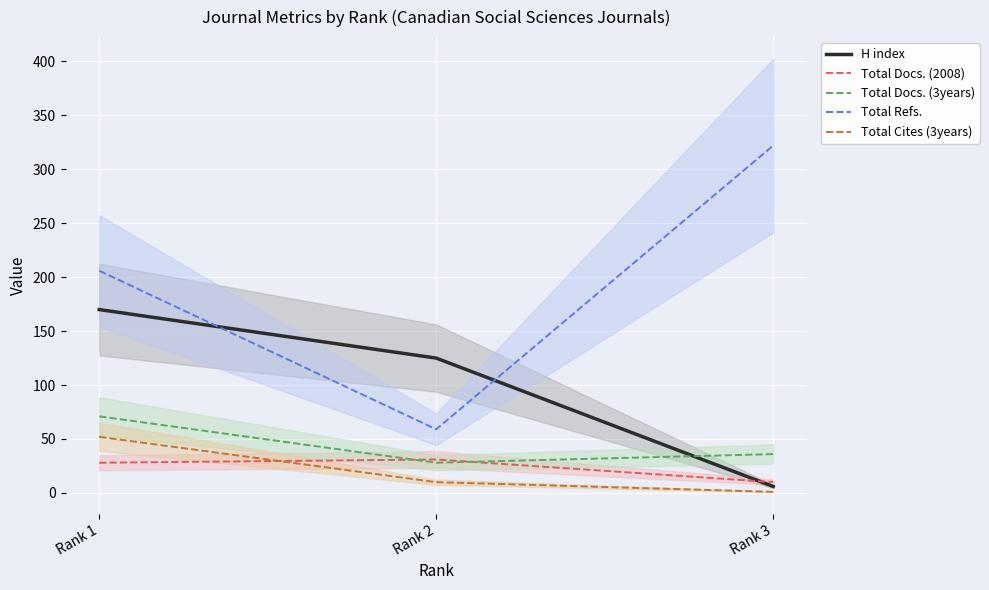

Which category has the lowest value across all series?

Rank 3